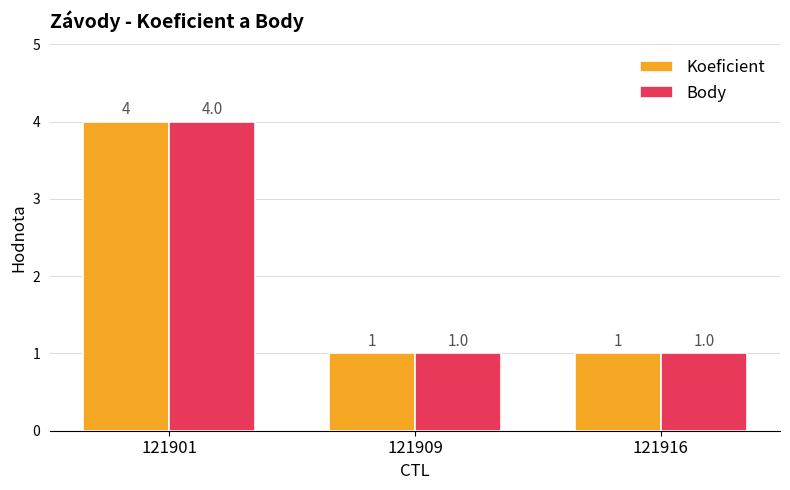

Count the Koeficient values in the range 1 to 4.

3